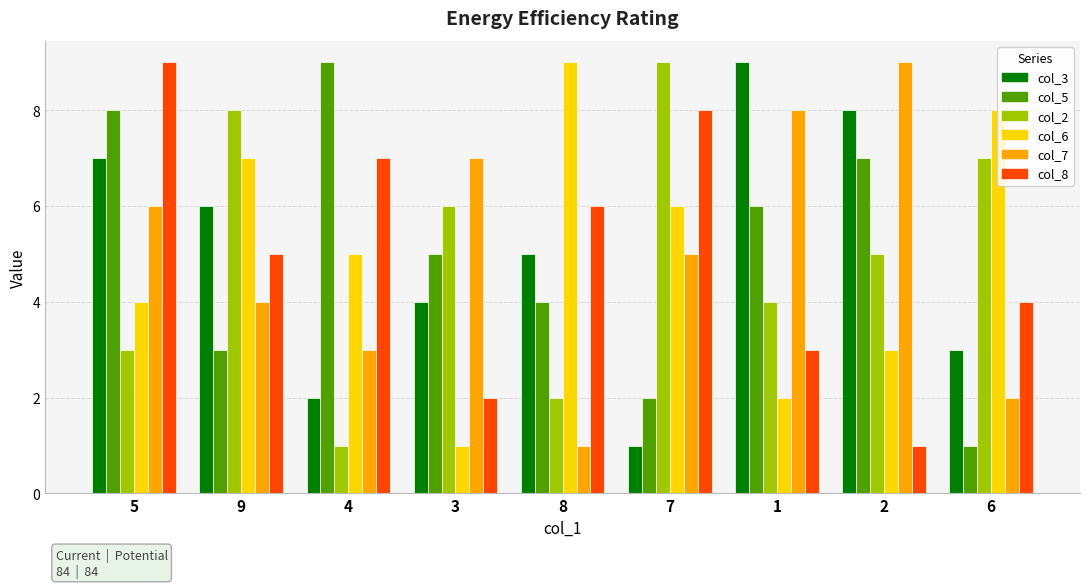

Is the value of col_7 at 1 greater than the value of col_5 at 1?

Yes